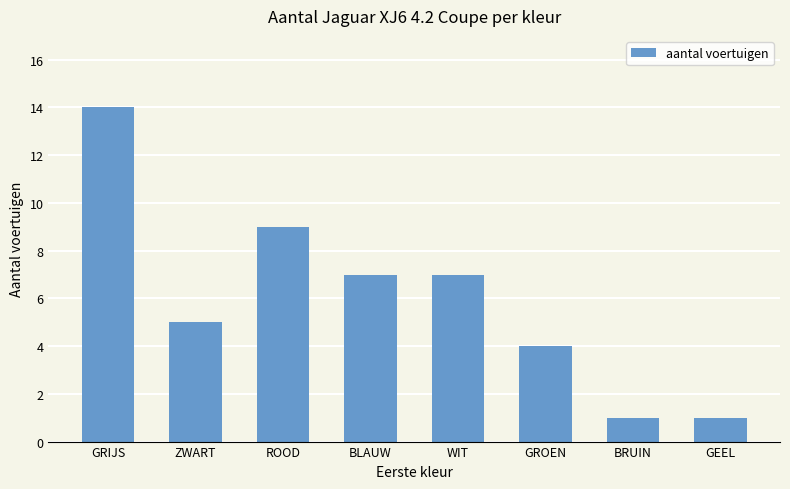

What is the difference between the maximum and minimum values?

13